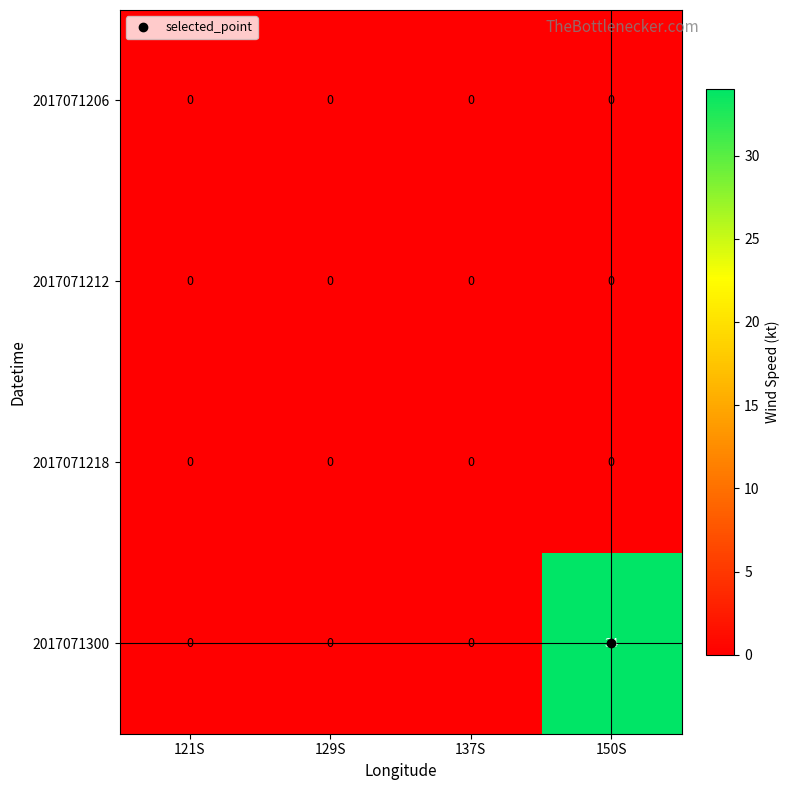

Is it true that 2017071300 equals 11 at 137S?

False